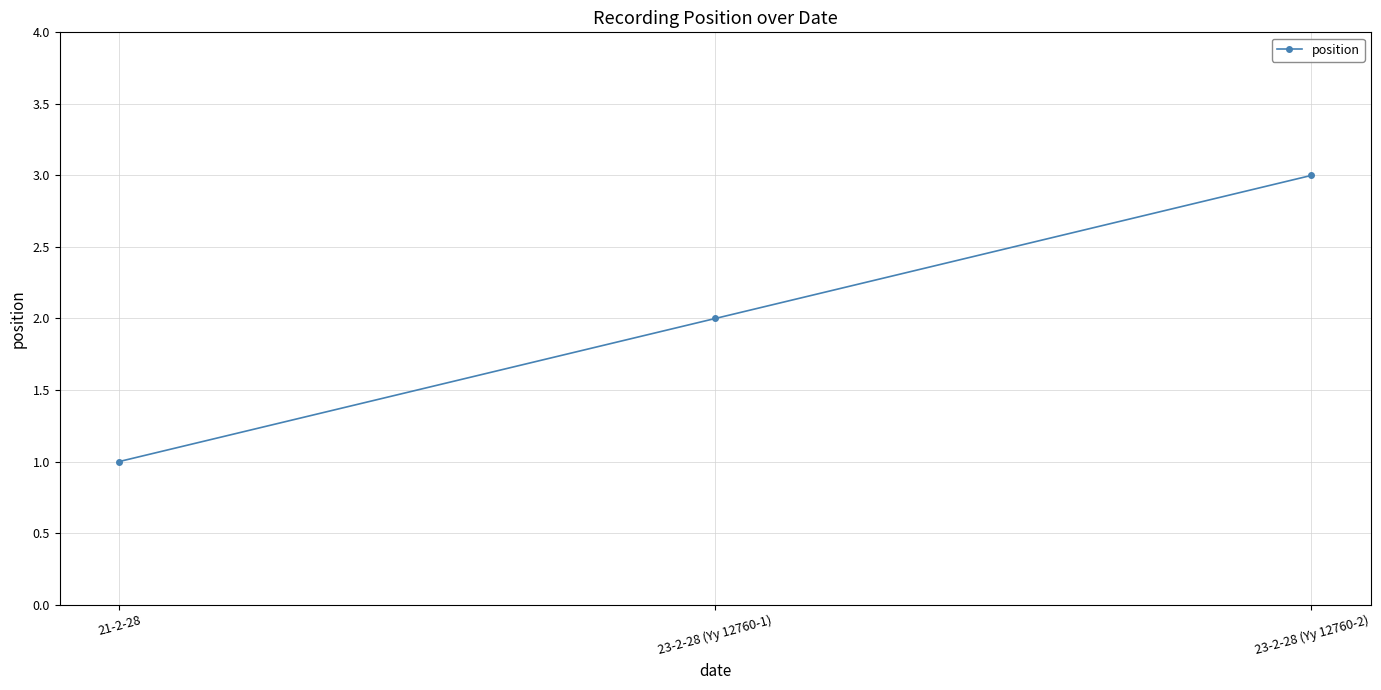

What value does the data have at 23-2-28 (Yy 12760-2)?

3